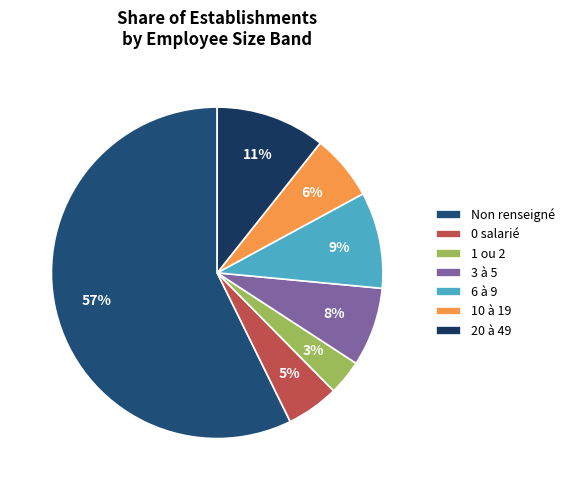

How many segments does this pie chart have?

7